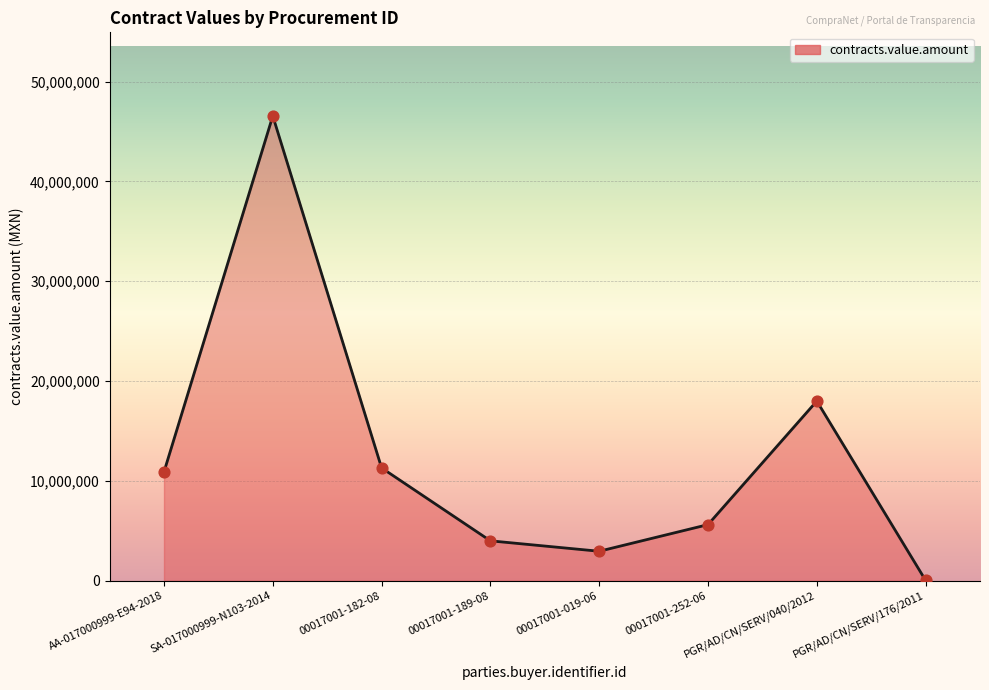

What is the change in value from SA-017000999-N103-2014 to 00017001-252-06?

-40927796.8